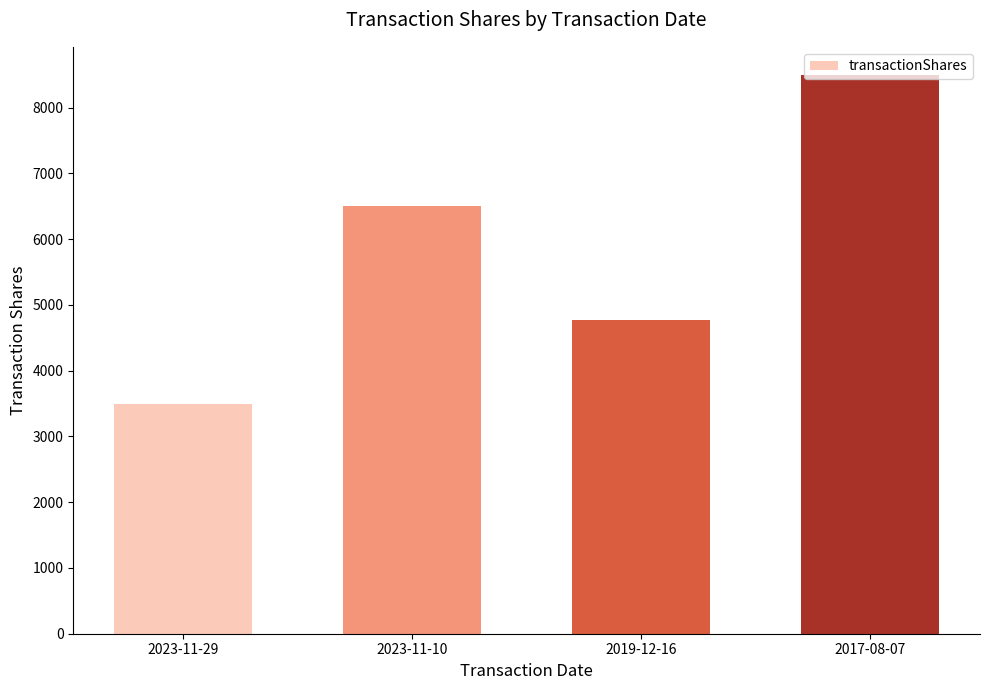

Is it true that the value at 2023-11-29 is 5473?

False